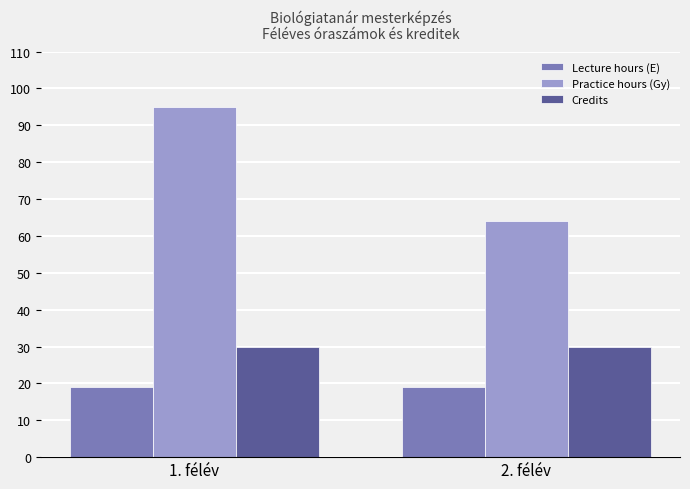

The Credits series shows 7 at 2. félév. True or false?

False